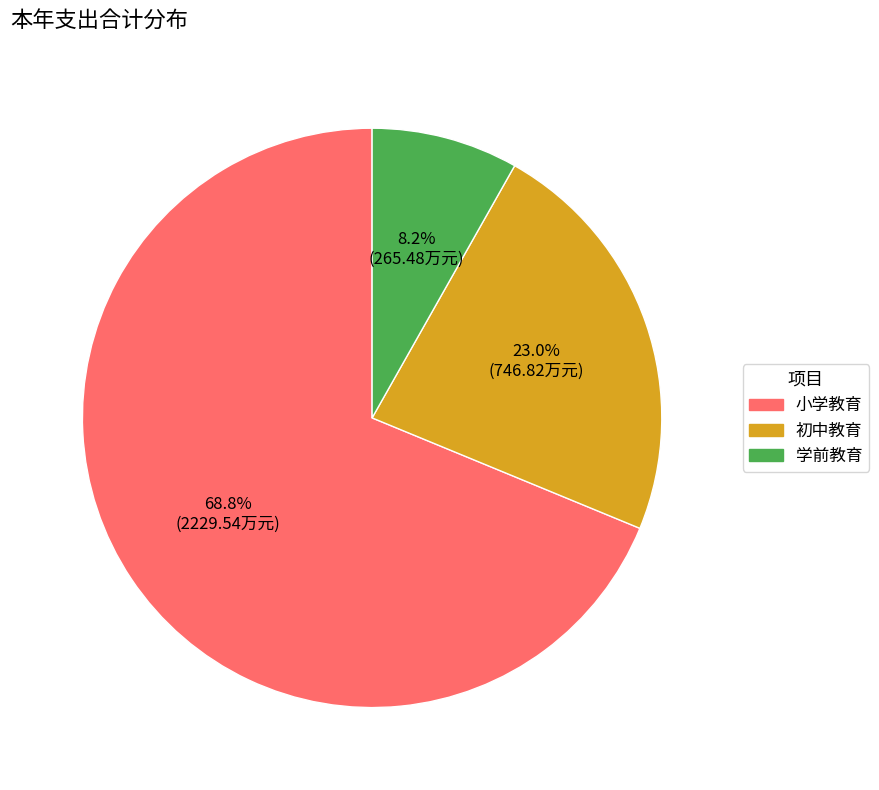

Is there a majority slice in this chart?

Yes